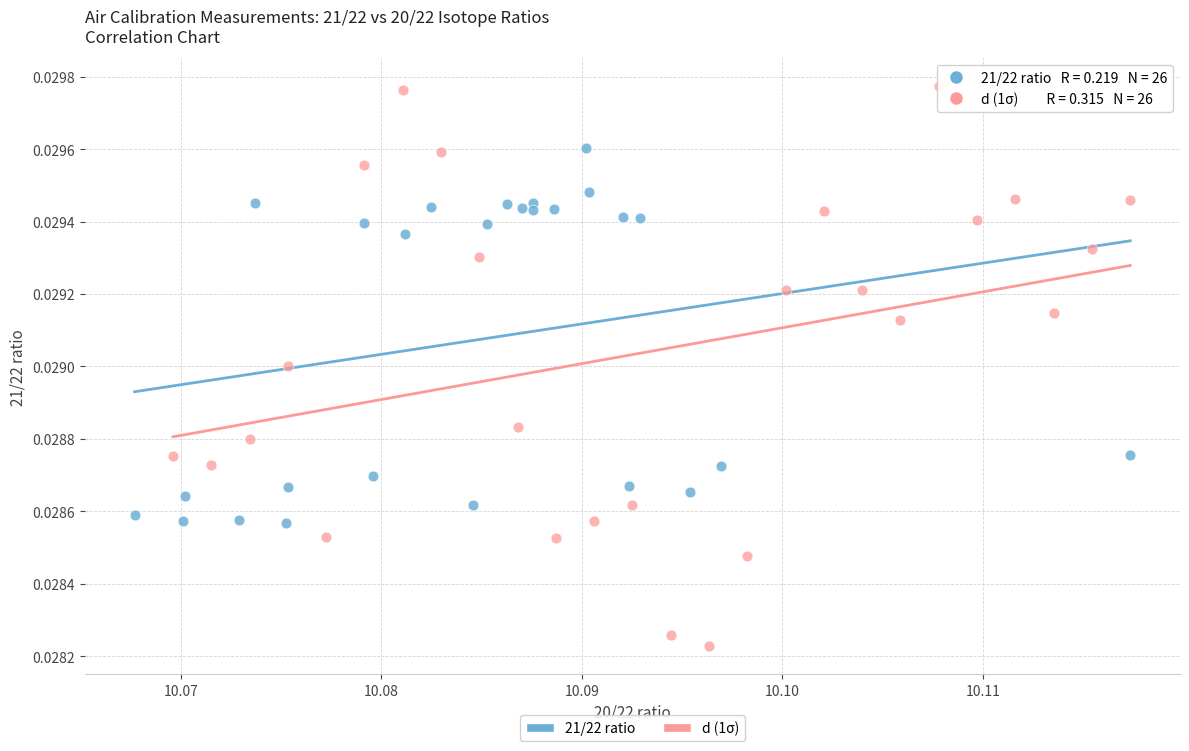

Which series contains the lowest Y value?

d (1σ)